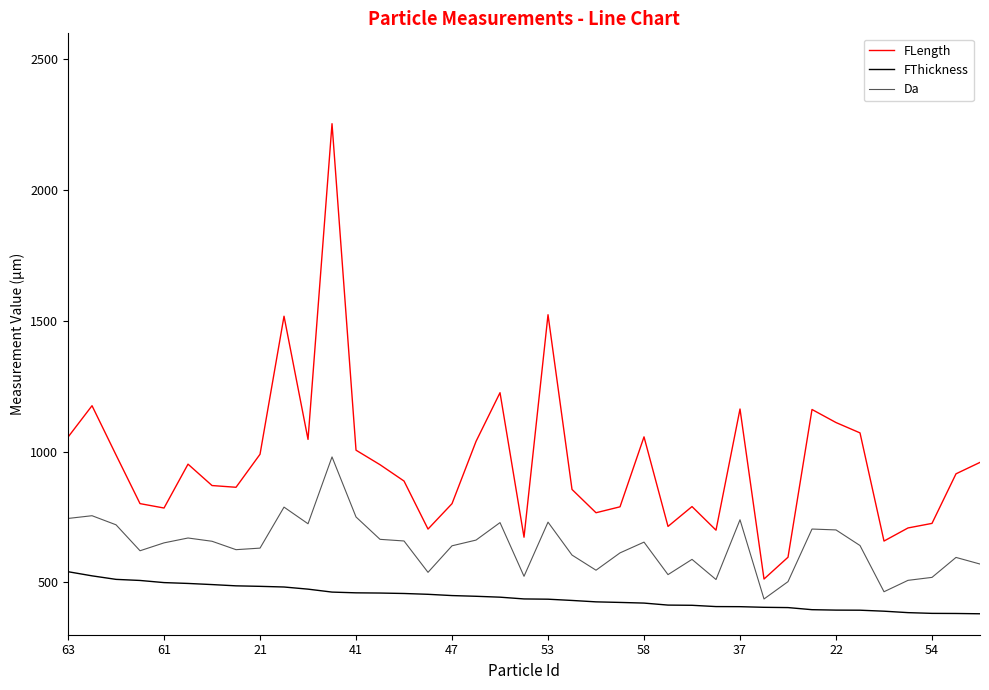

True or false: FThickness and FLength cross at least once.

False